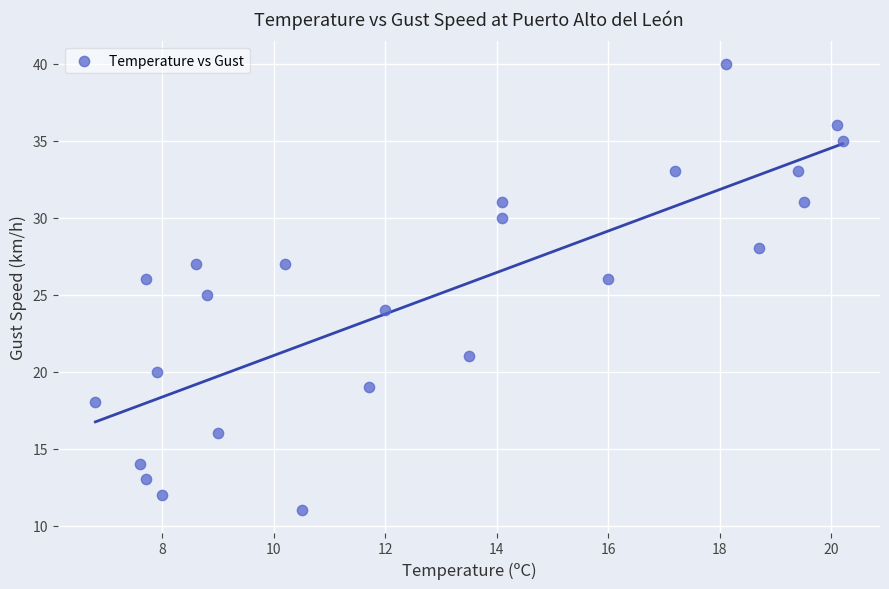

What is the range of Y values (max minus min)?

29